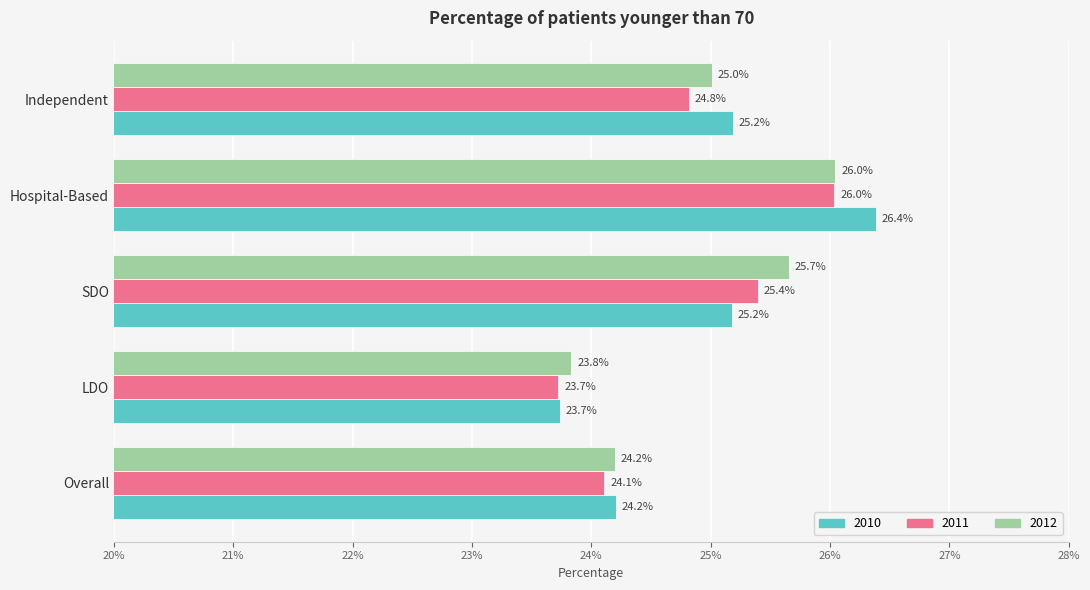

What is the average value of the 2010 series?

24.9